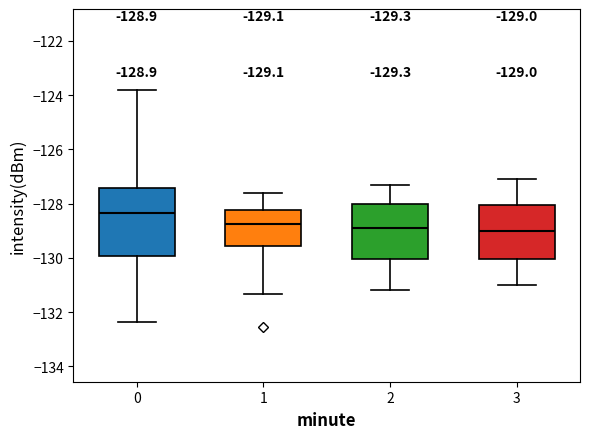

Which box is the tallest, from its lower edge to its upper edge?

0